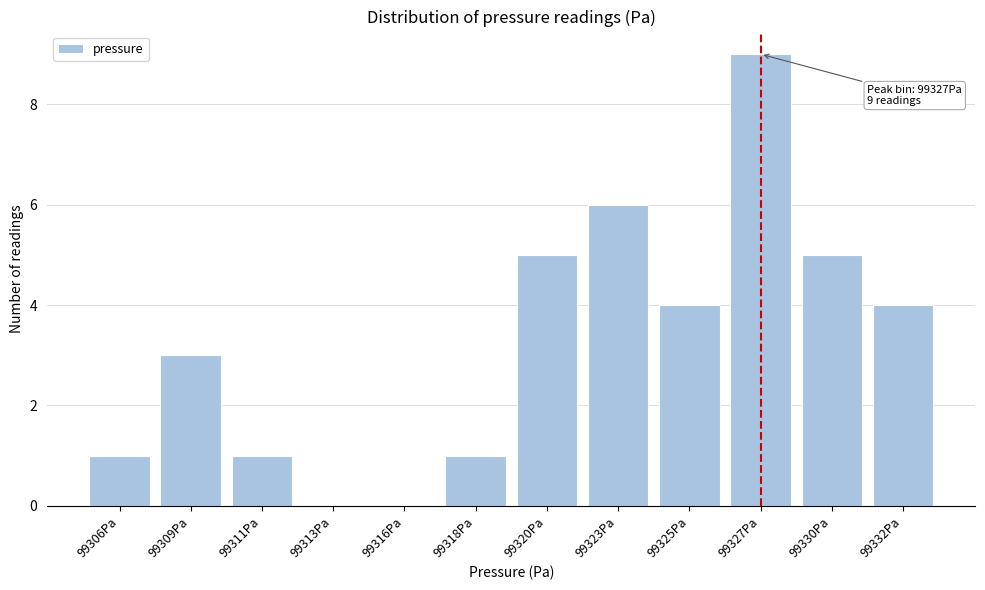

Reading left to right, list all the values displayed in this chart.

99306Pa=1	99309Pa=3	99311Pa=1	99313Pa=0	99316Pa=0	99318Pa=1	99320Pa=5	99323Pa=6	99325Pa=4	99327Pa=9	99330Pa=5	99332Pa=4